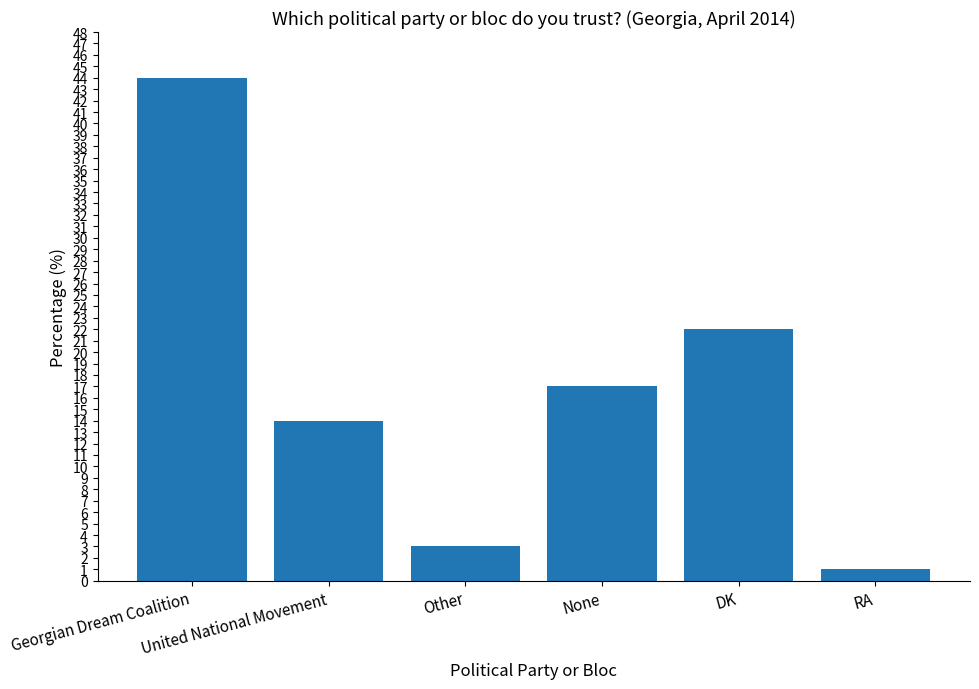

Which label corresponds to the largest value in the chart?

Georgian Dream Coalition